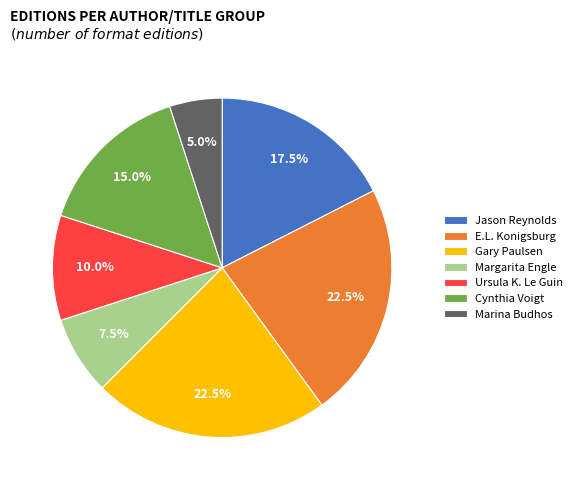

How many slices are in this pie chart?

7